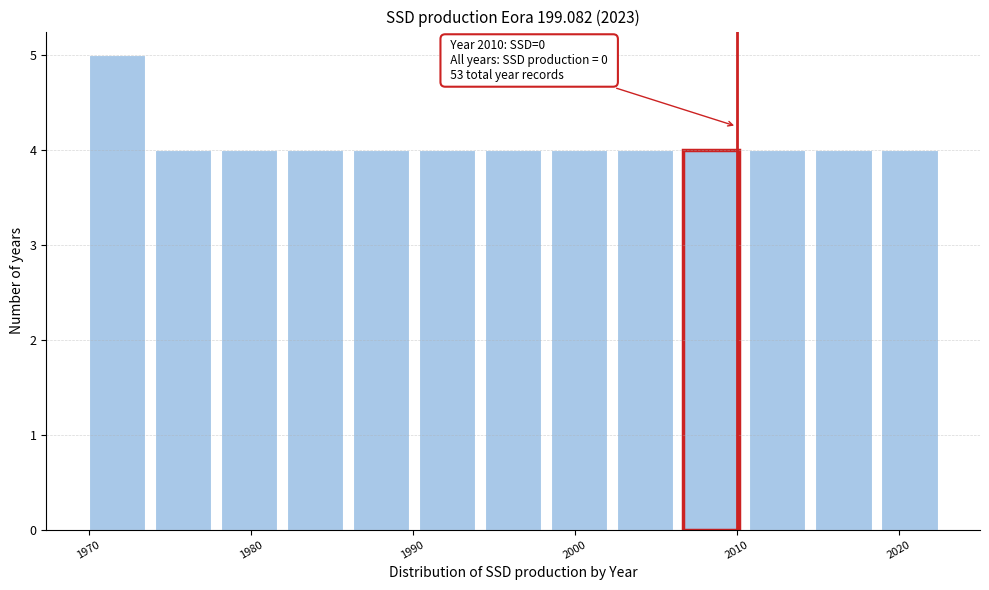

Over which range of the x-axis is the bar tallest?

1970 to 1974